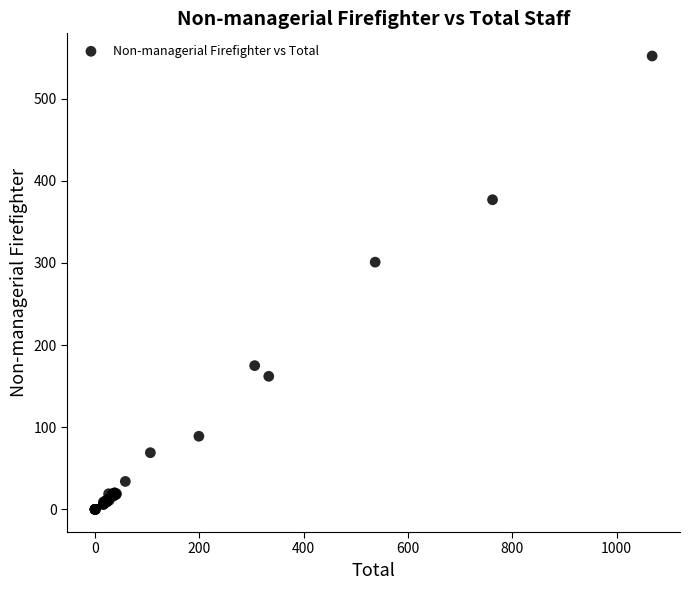

What Y value in the scatter plot is closest to 276?

301